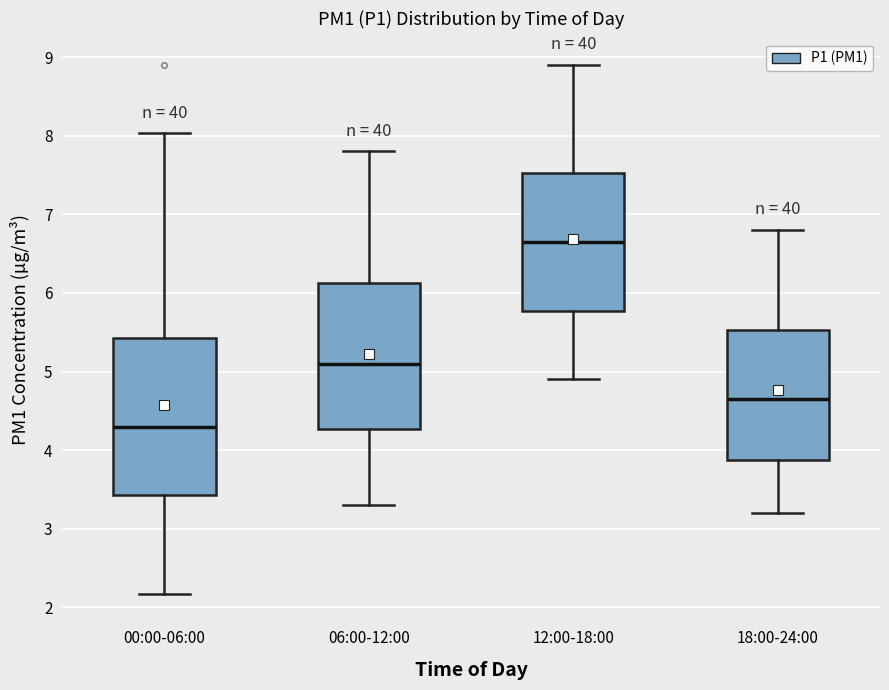

Reading left to right, read every box against the y-axis: the position of its median line, the range the box covers, and the ends of its whiskers. The values are not printed on the chart, so give them approximately, as read against the axis.

00:00-06:00: median 4.3, box 3.4 to 5.4, whiskers 2.2 to 8.0
06:00-12:00: median 5.1, box 4.3 to 6.1, whiskers 3.3 to 7.8
12:00-18:00: median 6.7, box 5.8 to 7.5, whiskers 4.9 to 8.9
18:00-24:00: median 4.7, box 3.9 to 5.5, whiskers 3.2 to 6.8